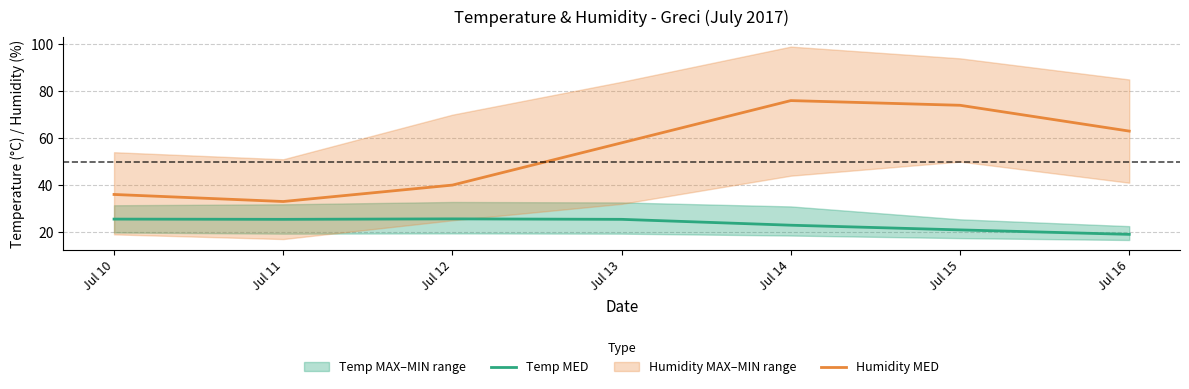

Rank the categories by Temp MED value from highest to lowest.

Jul 12, Jul 10, Jul 11, Jul 13, Jul 14, Jul 15, Jul 16